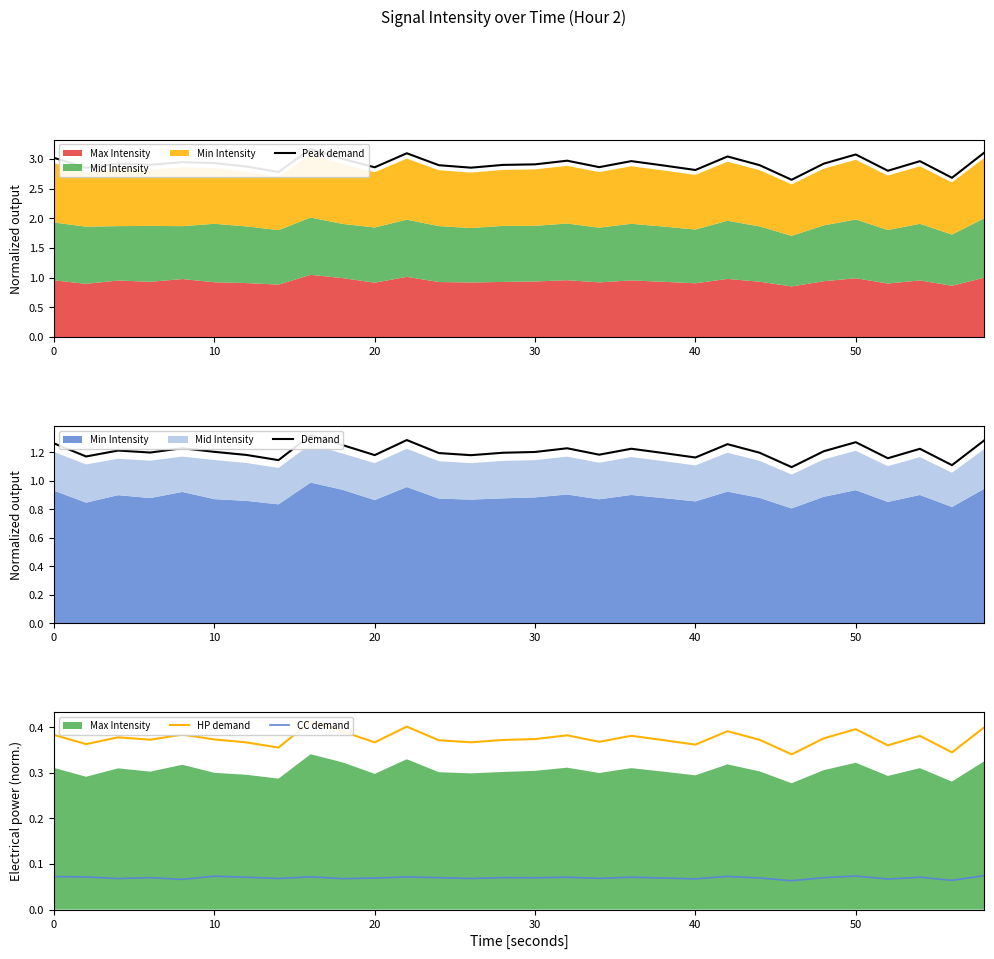

What is the greatest value displayed?

3.2